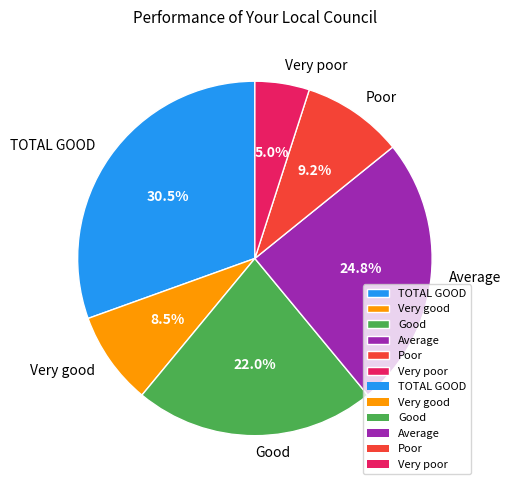

Does any single category account for the majority?

No